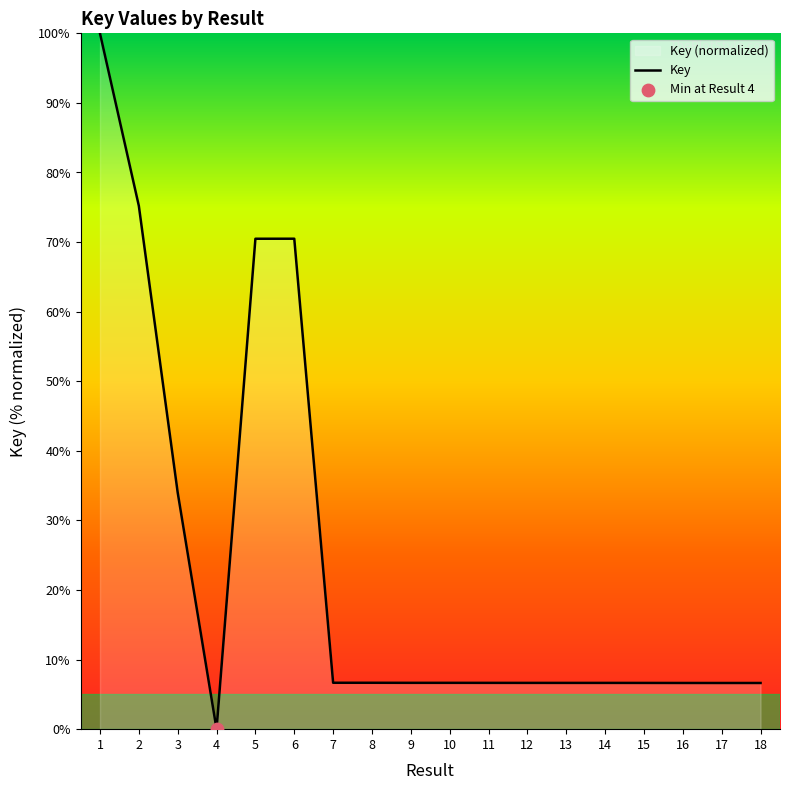

Between 2 and 6, which is larger?

2